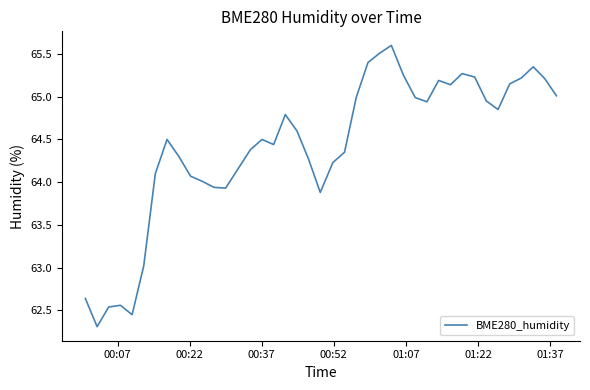

What is the difference between the maximum and minimum values?

3.3